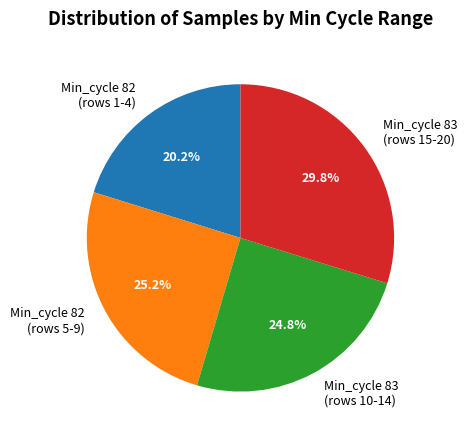

What is the ratio of the value at Min_cycle 82 (rows 1-4) to the value at Min_cycle 83 (rows 15-20)?

0.7